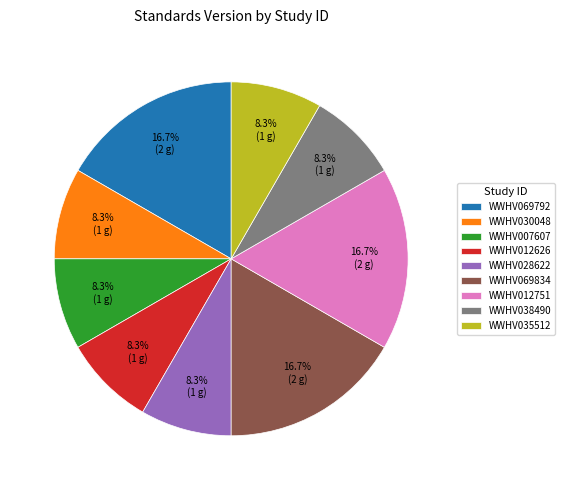

Combined, do WWHV012626 and WWHV028622 account for over 50%?

No